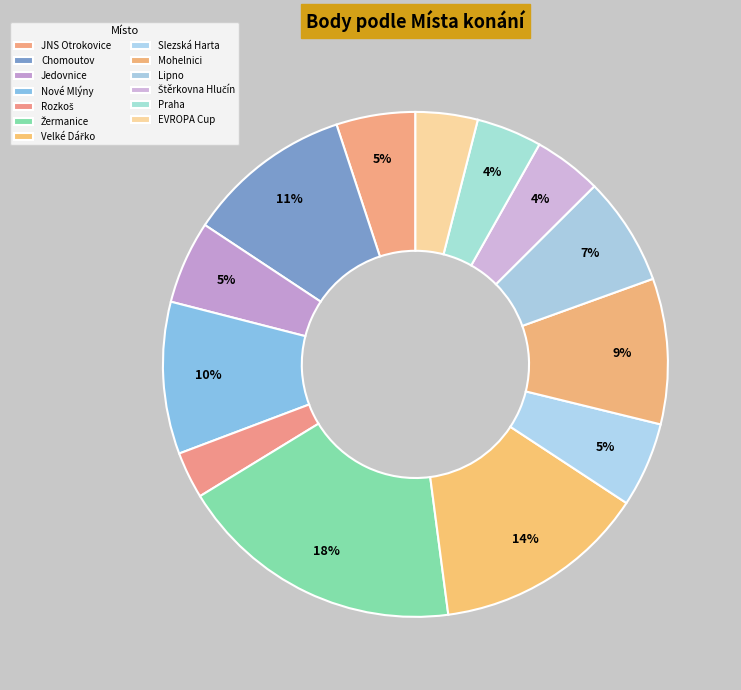

Count the number of slices in the pie.

13